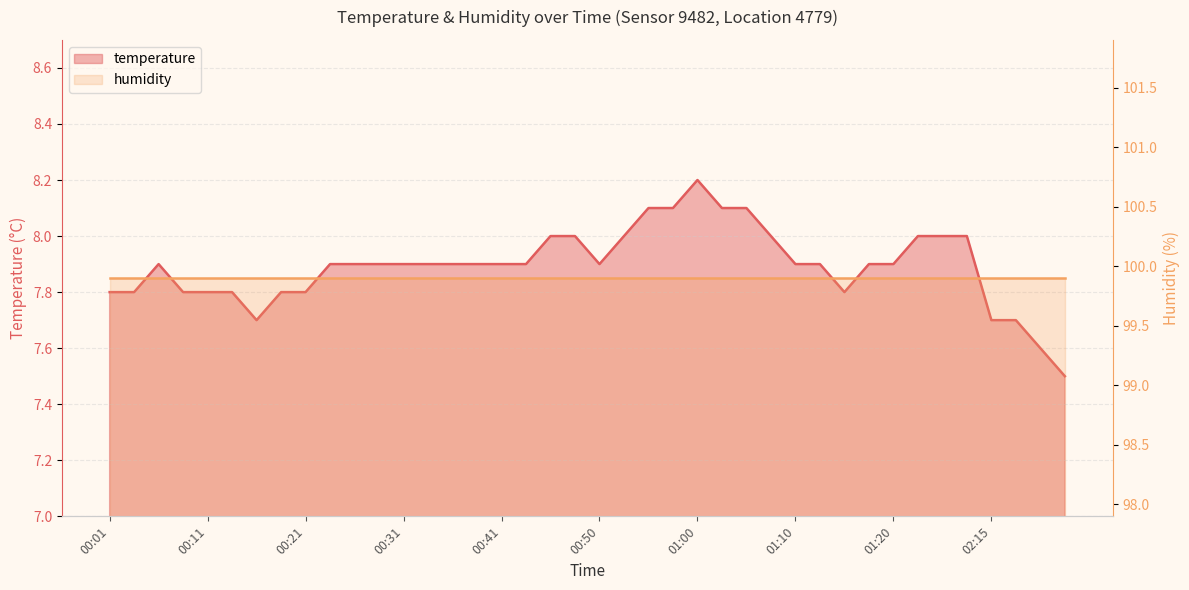

Rank the categories by value from lowest to highest.

02:22, 02:20, 00:16, 02:15, 02:17, 00:01, 00:04, 00:09, 00:11, 00:14, 00:19, 00:21, 01:15, 00:06, 00:23, 00:26, 00:28, 00:31, 00:33, 00:36, 00:38, 00:41, 00:43, 00:50, 01:10, 01:13, 01:18, 01:20, 00:46, 00:48, 00:53, 01:08, 01:23, 01:25, 01:27, 00:55, 00:58, 01:03, 01:05, 01:00